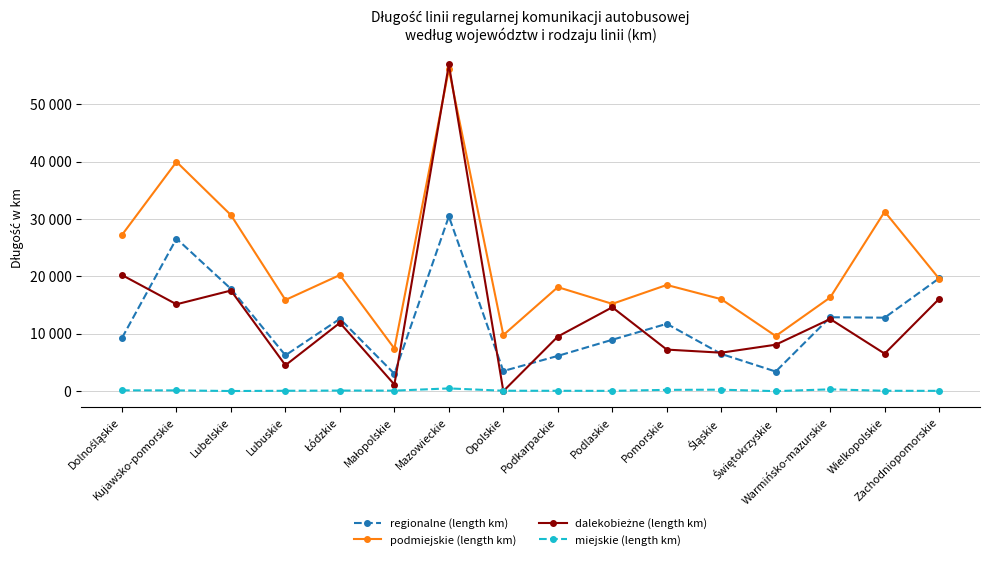

At which category does miejskie (length km) reach its first local peak?

Łódzkie